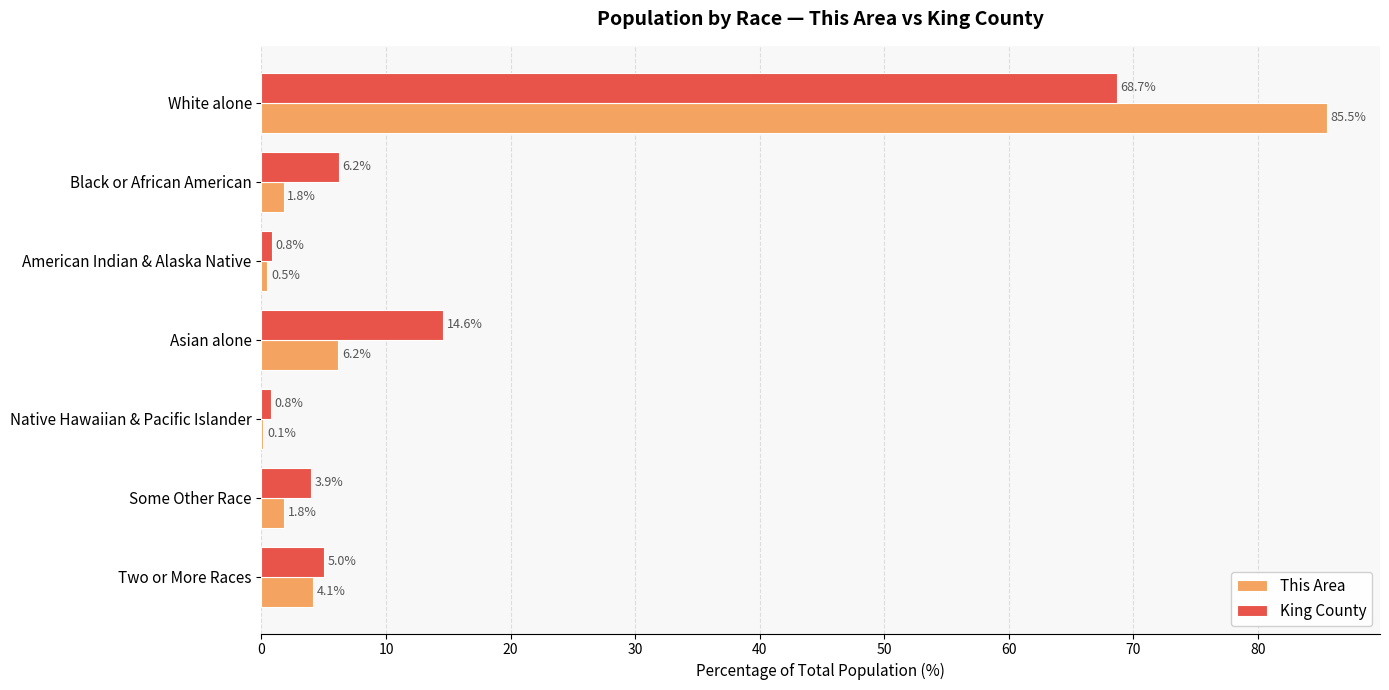

At which category is the sum across all series the highest?

White alone